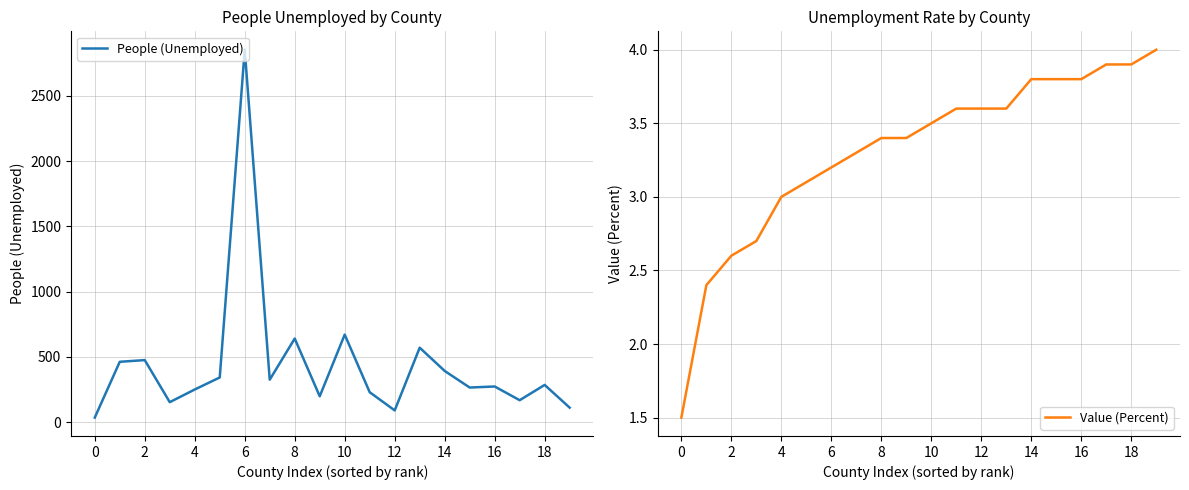

What is the difference between the second highest and minimum values in the Value (Percent) series?

2.4